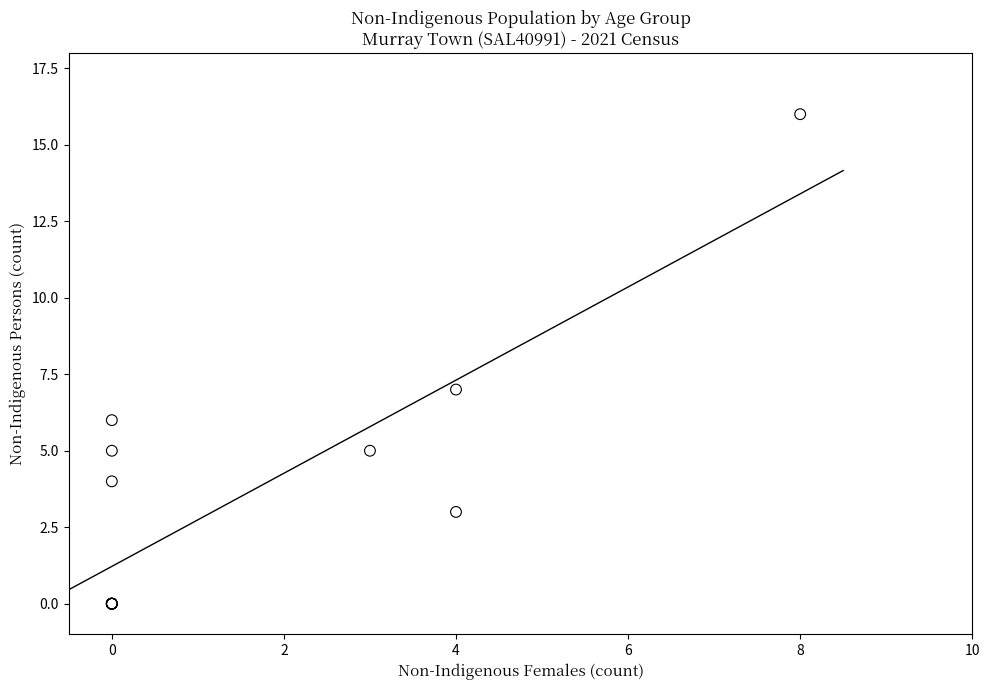

What Y value in the scatter plot is closest to 8?

7